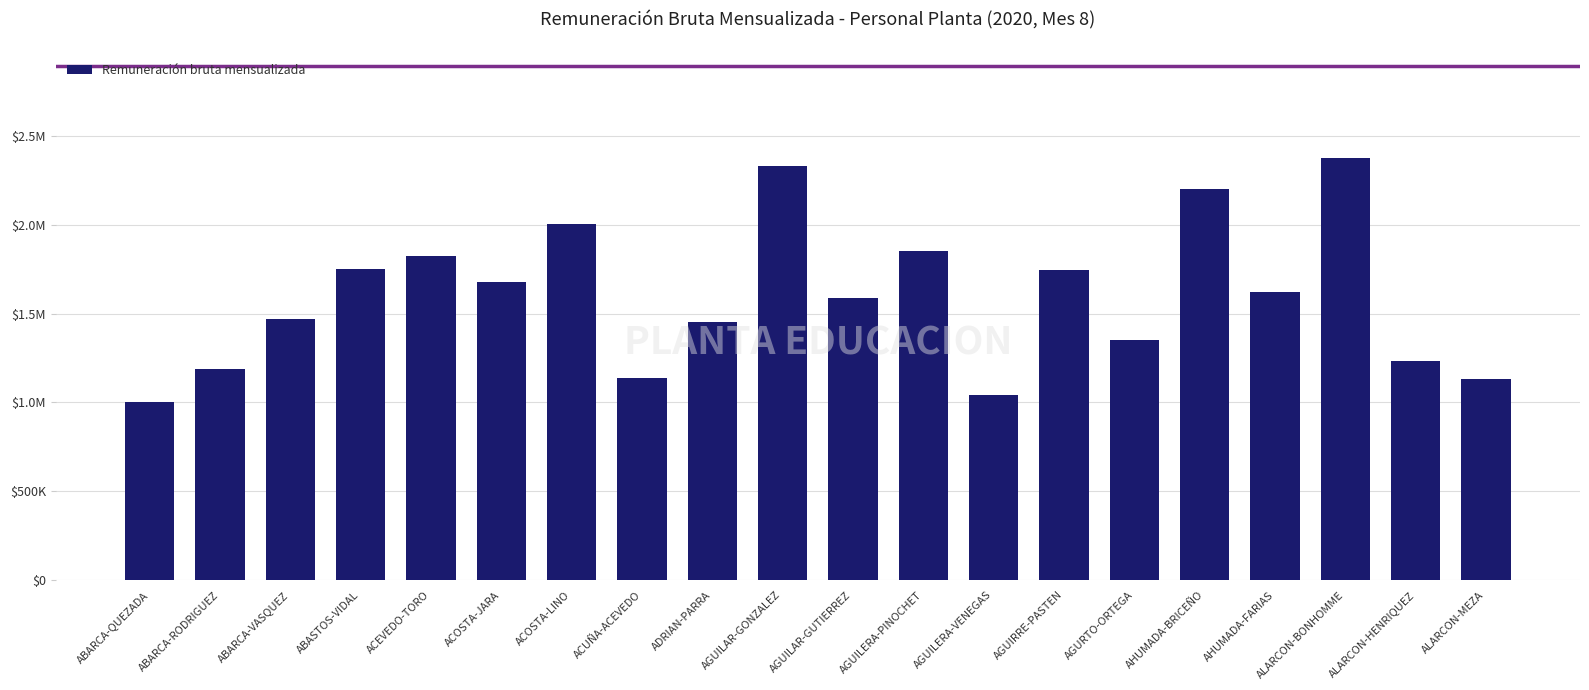

Are the bars horizontal?

No